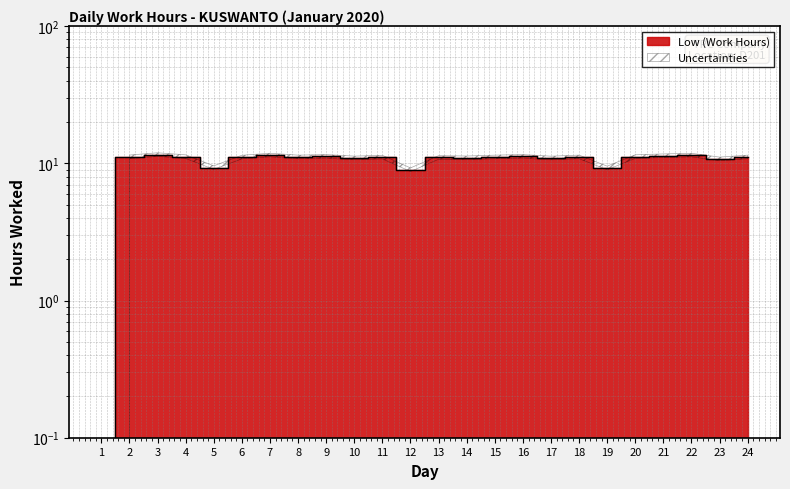

Which label corresponds to the smallest value in the chart?

1